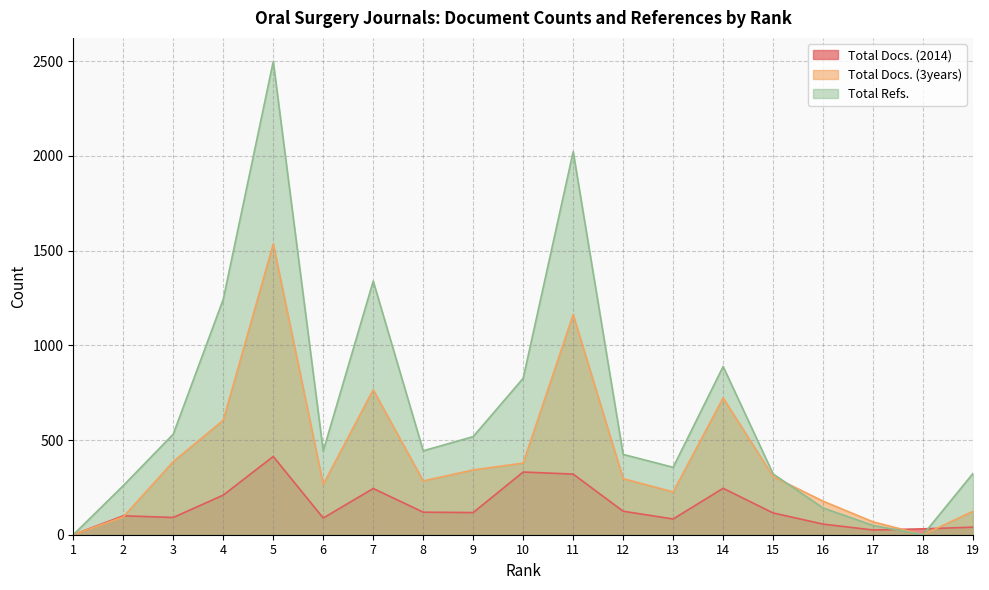

Which series ends up on top after the final intersection of Total Docs. (3years) and Total Refs.?

Total Docs. (3years)